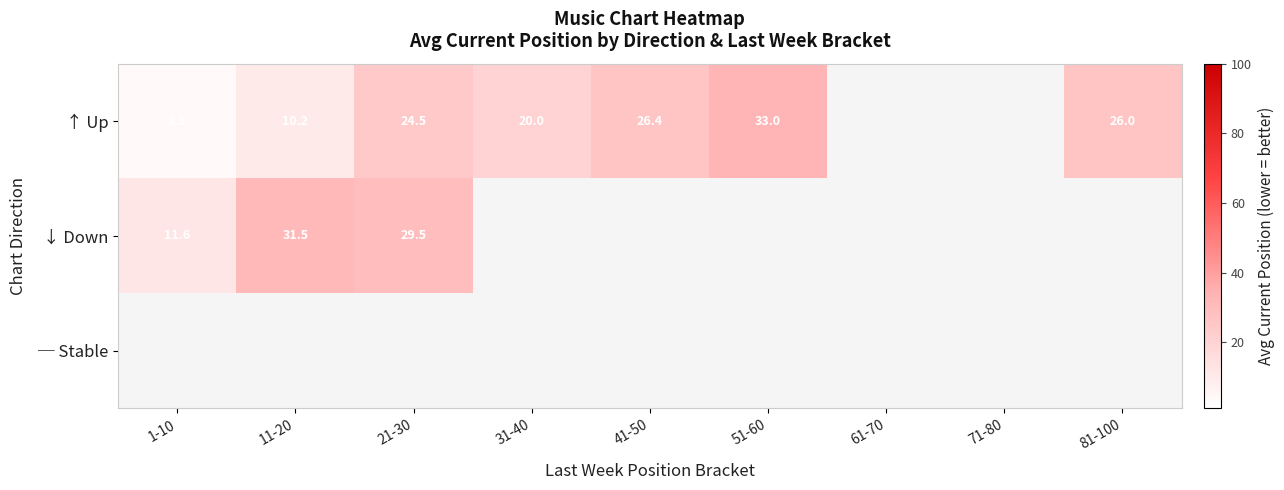

Is the value of ↓ Down at 21-30 greater than the value of ↑ Up at 1-10?

Yes